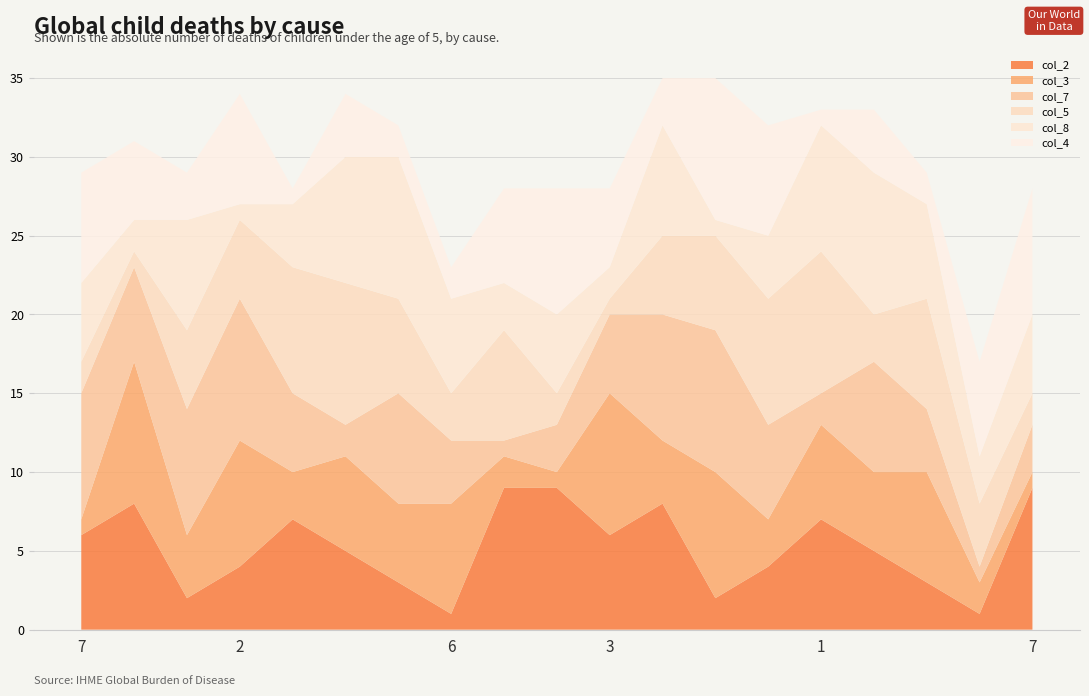

Reading right to left, transcribe all the data shown in this chart.

col_2: 9	1	3	5	7	4	2	8	6	9	9	1	3	5	7	4	2	8	6
col_3: 1	2	7	5	6	3	8	4	9	1	2	7	5	6	3	8	4	9	1
col_7: 3	1	4	7	2	6	9	8	5	3	1	4	7	2	5	9	8	6	8
col_5: 2	4	7	3	9	8	6	5	1	2	7	3	6	9	8	5	5	1	2
col_8: 5	3	6	9	8	4	1	7	2	5	3	6	9	8	4	1	7	2	5
col_4: 8	6	2	4	1	7	9	3	5	8	6	2	2	4	1	7	3	5	7